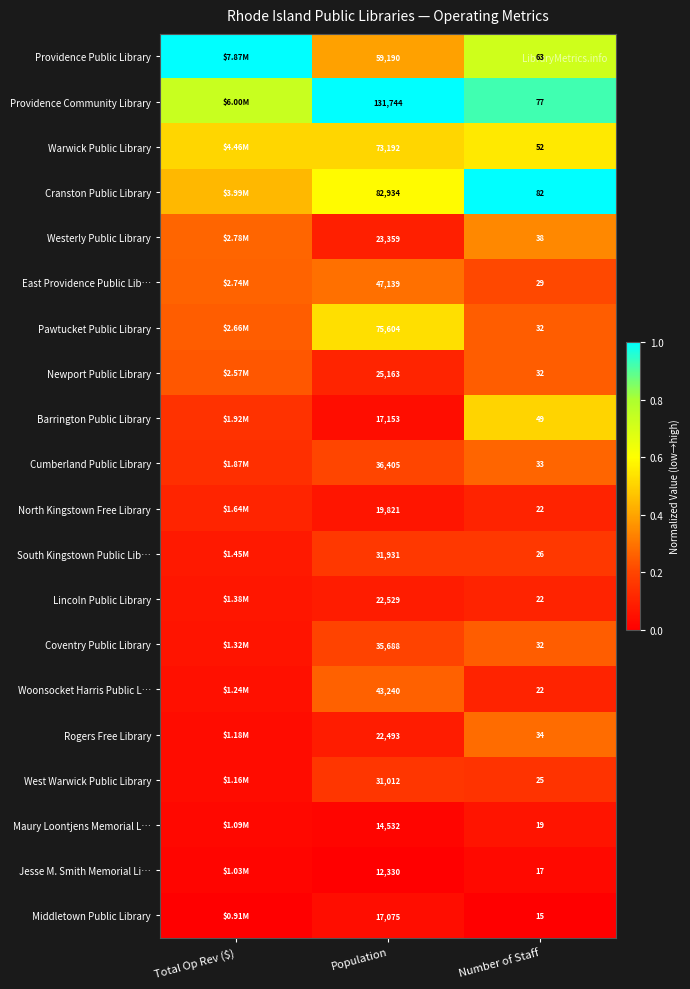

Is the value of Cranston Public Library at Population greater than the value of South Kingstown Public Lib… at Number of Staff?

Yes